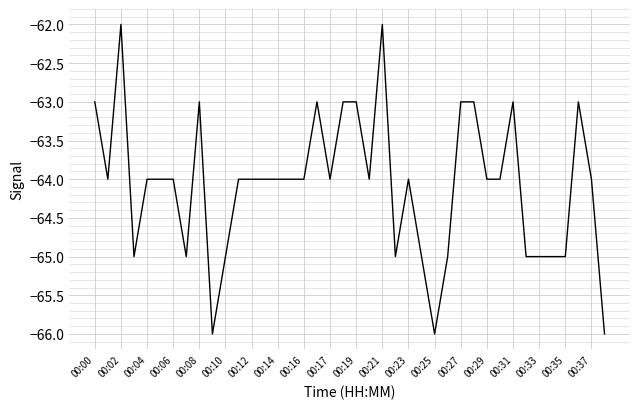

What is the difference between the maximum and minimum values?

4